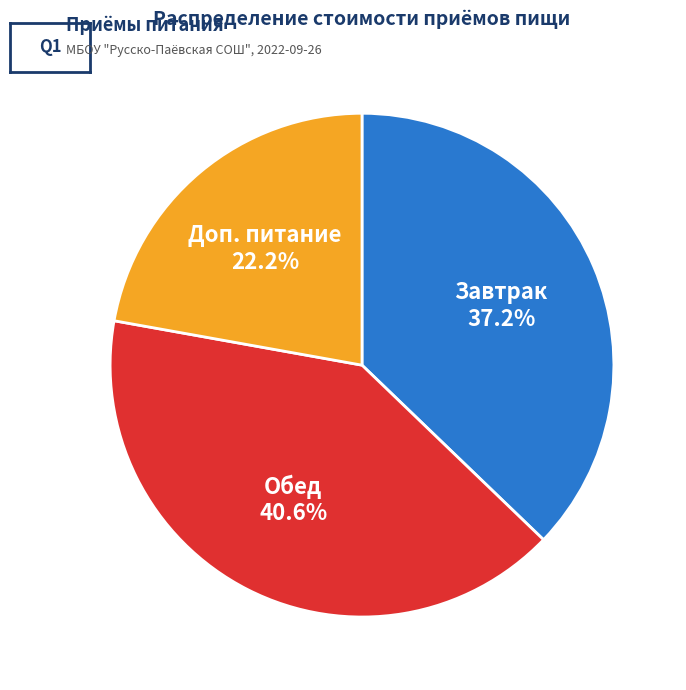

Is there any slice that represents more than half of the pie?

No